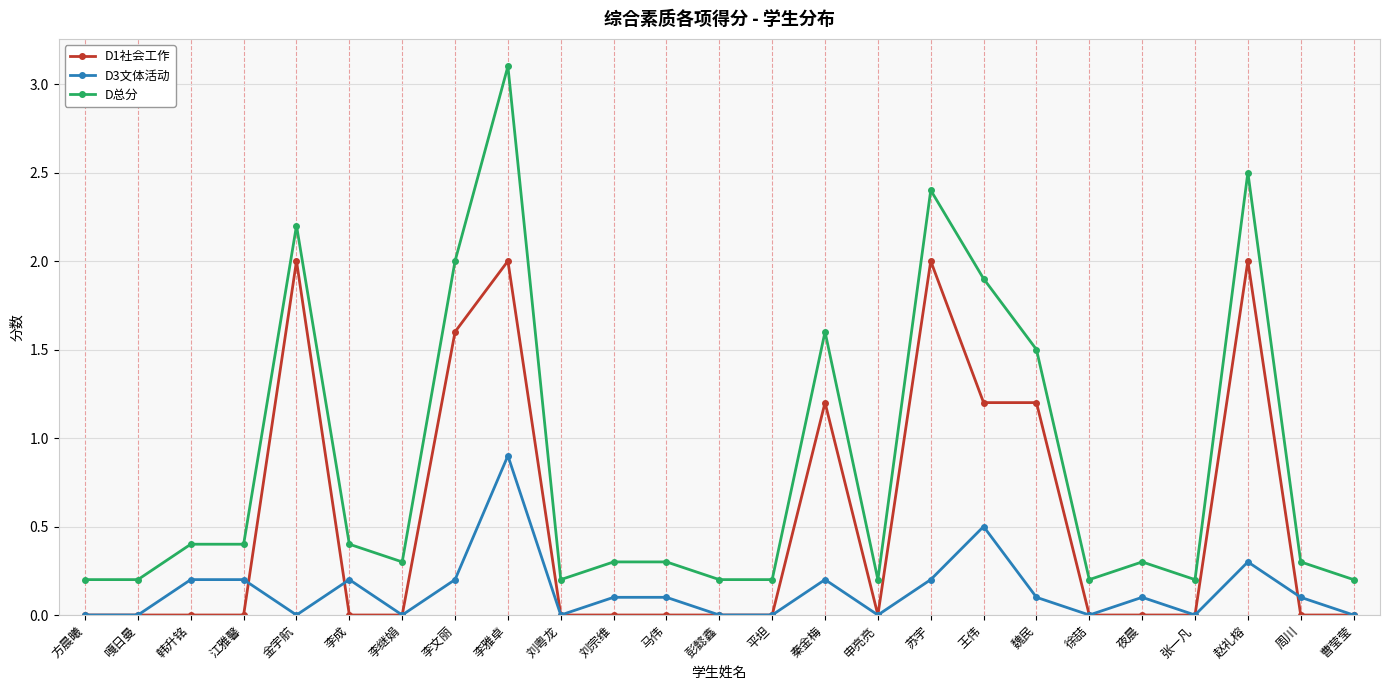

Reading left to right, what are all the values shown in this chart?

D1社会工作: 0.0	0.0	0.0	0.0	2.0	0.0	0.0	1.6	2.0	0.0	0.0	0.0	0.0	0.0	1.2	0.0	2.0	1.2	1.2	0.0	0.0	0.0	2.0	0.0	0.0
D3文体活动: 0.0	0.0	0.2	0.2	0.0	0.2	0.0	0.2	0.9	0.0	0.1	0.1	0.0	0.0	0.2	0.0	0.2	0.5	0.1	0.0	0.1	0.0	0.3	0.1	0.0
D总分: 0.2	0.2	0.4	0.4	2.2	0.4	0.3	2.0	3.1	0.2	0.3	0.3	0.2	0.2	1.6	0.2	2.4	1.9	1.5	0.2	0.3	0.2	2.5	0.3	0.2